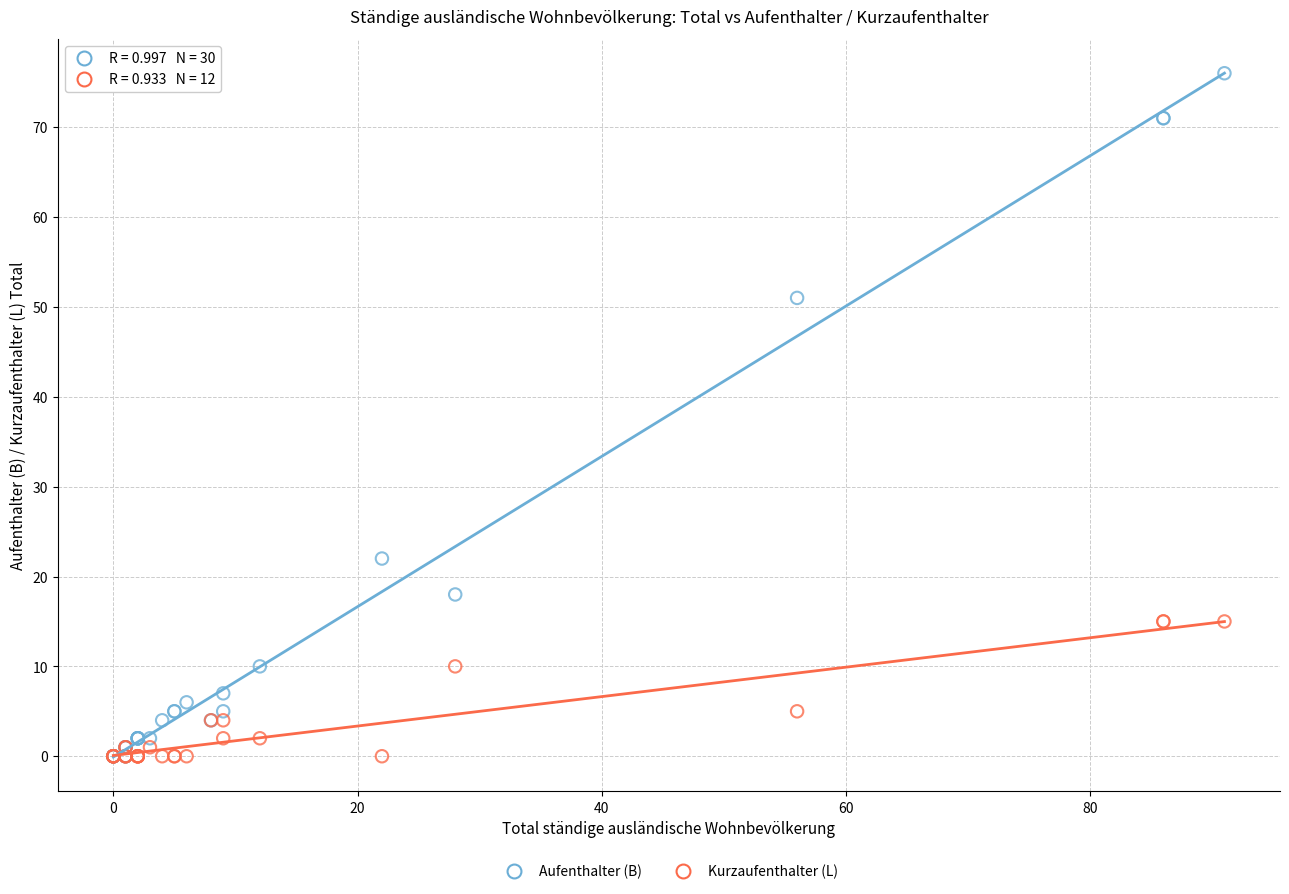

In the Aufenthalter (B) series, what Y value is closest to 38?

51